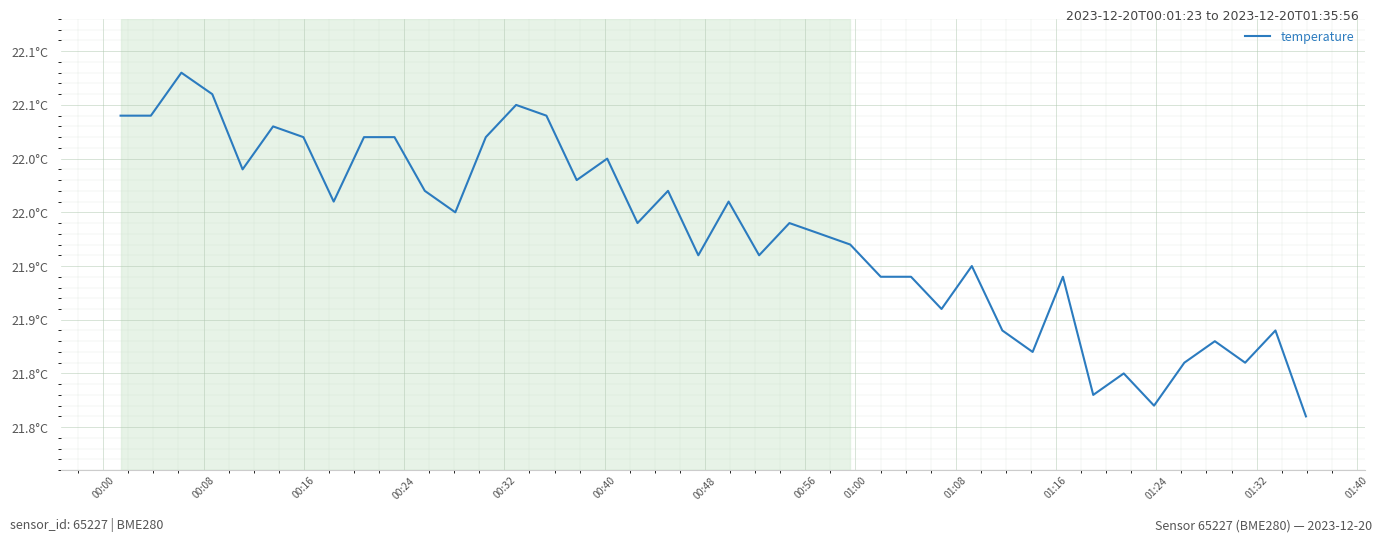

What is the maximum value shown in the chart?

22.1